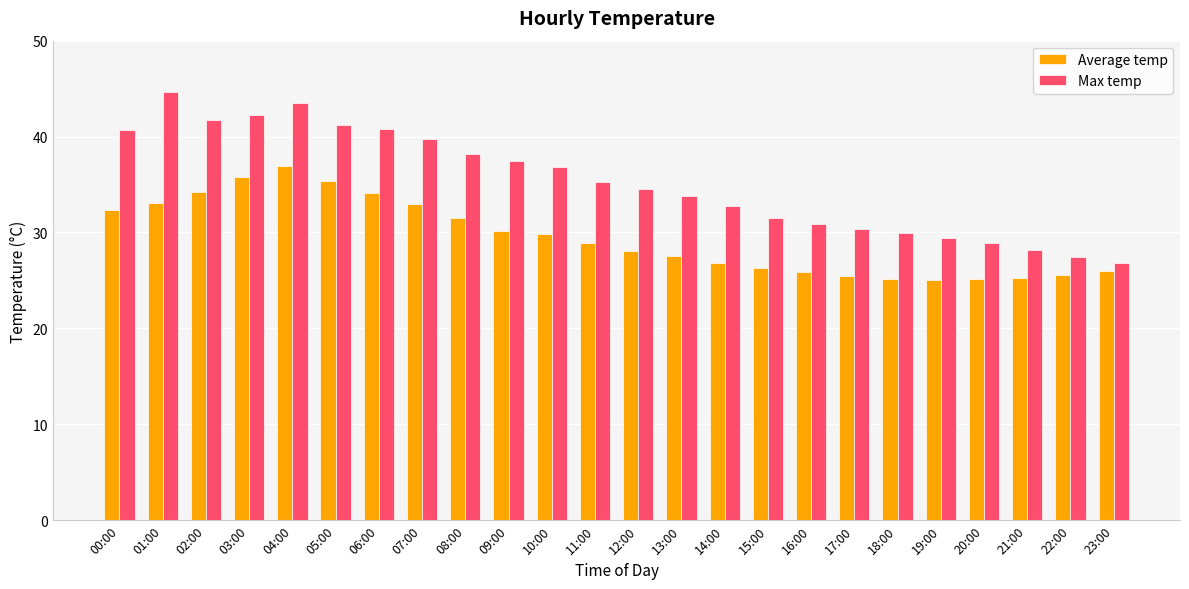

What is the label of the 23rd bar from the left?

22:00